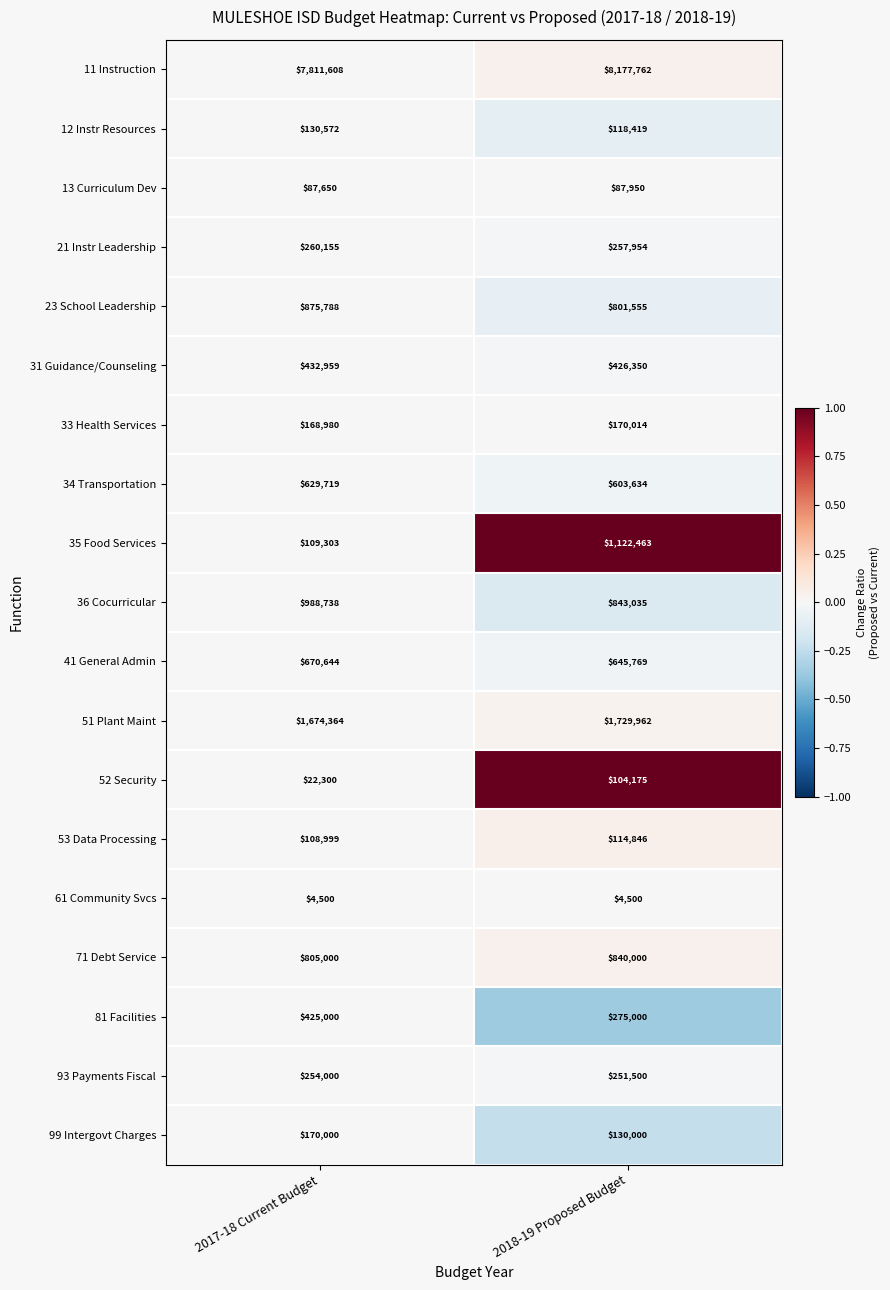

Rank the series at 2017-18 Current Budget from highest to lowest value.

11 Instruction, 51 Plant Maint, 36 Cocurricular, 23 School Leadership, 71 Debt Service, 41 General Admin, 34 Transportation, 31 Guidance/Counseling, 81 Facilities, 21 Instr Leadership, 93 Payments Fiscal, 99 Intergovt Charges, 33 Health Services, 12 Instr Resources, 35 Food Services, 53 Data Processing, 13 Curriculum Dev, 52 Security, 61 Community Svcs